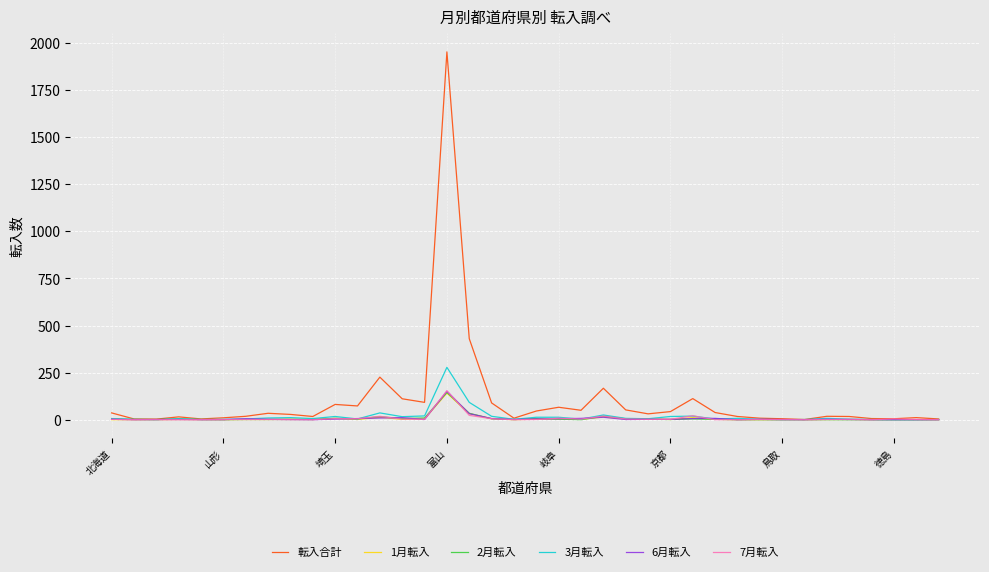

What is the maximum value shown in the chart?

1953